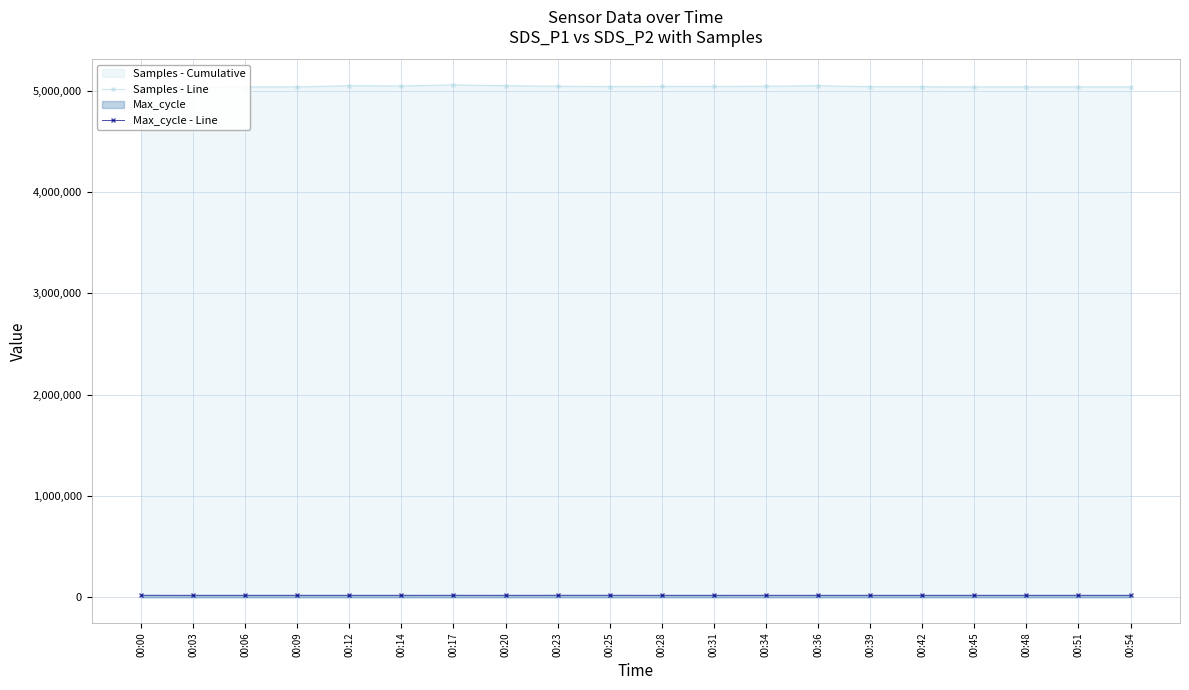

At which label does Max_cycle - Line reach its minimum?

00:20